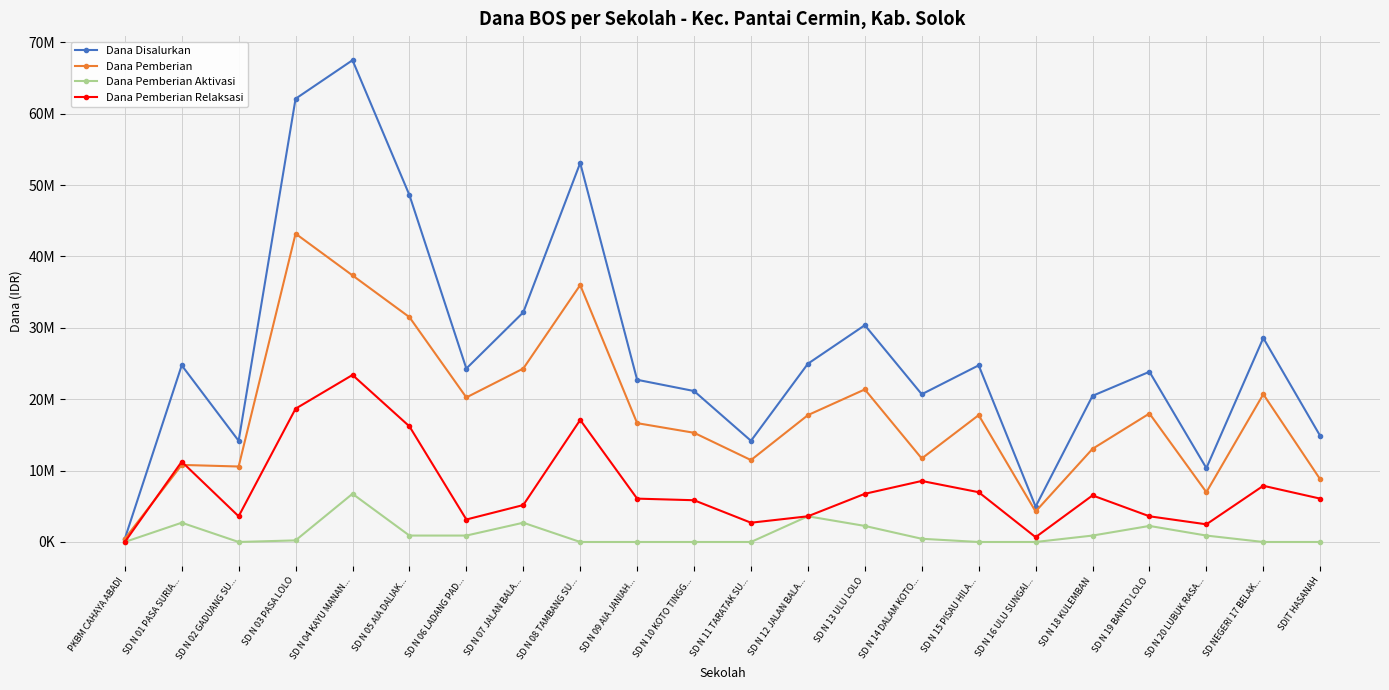

Does the chart display data point markers on the line(s)?

Yes